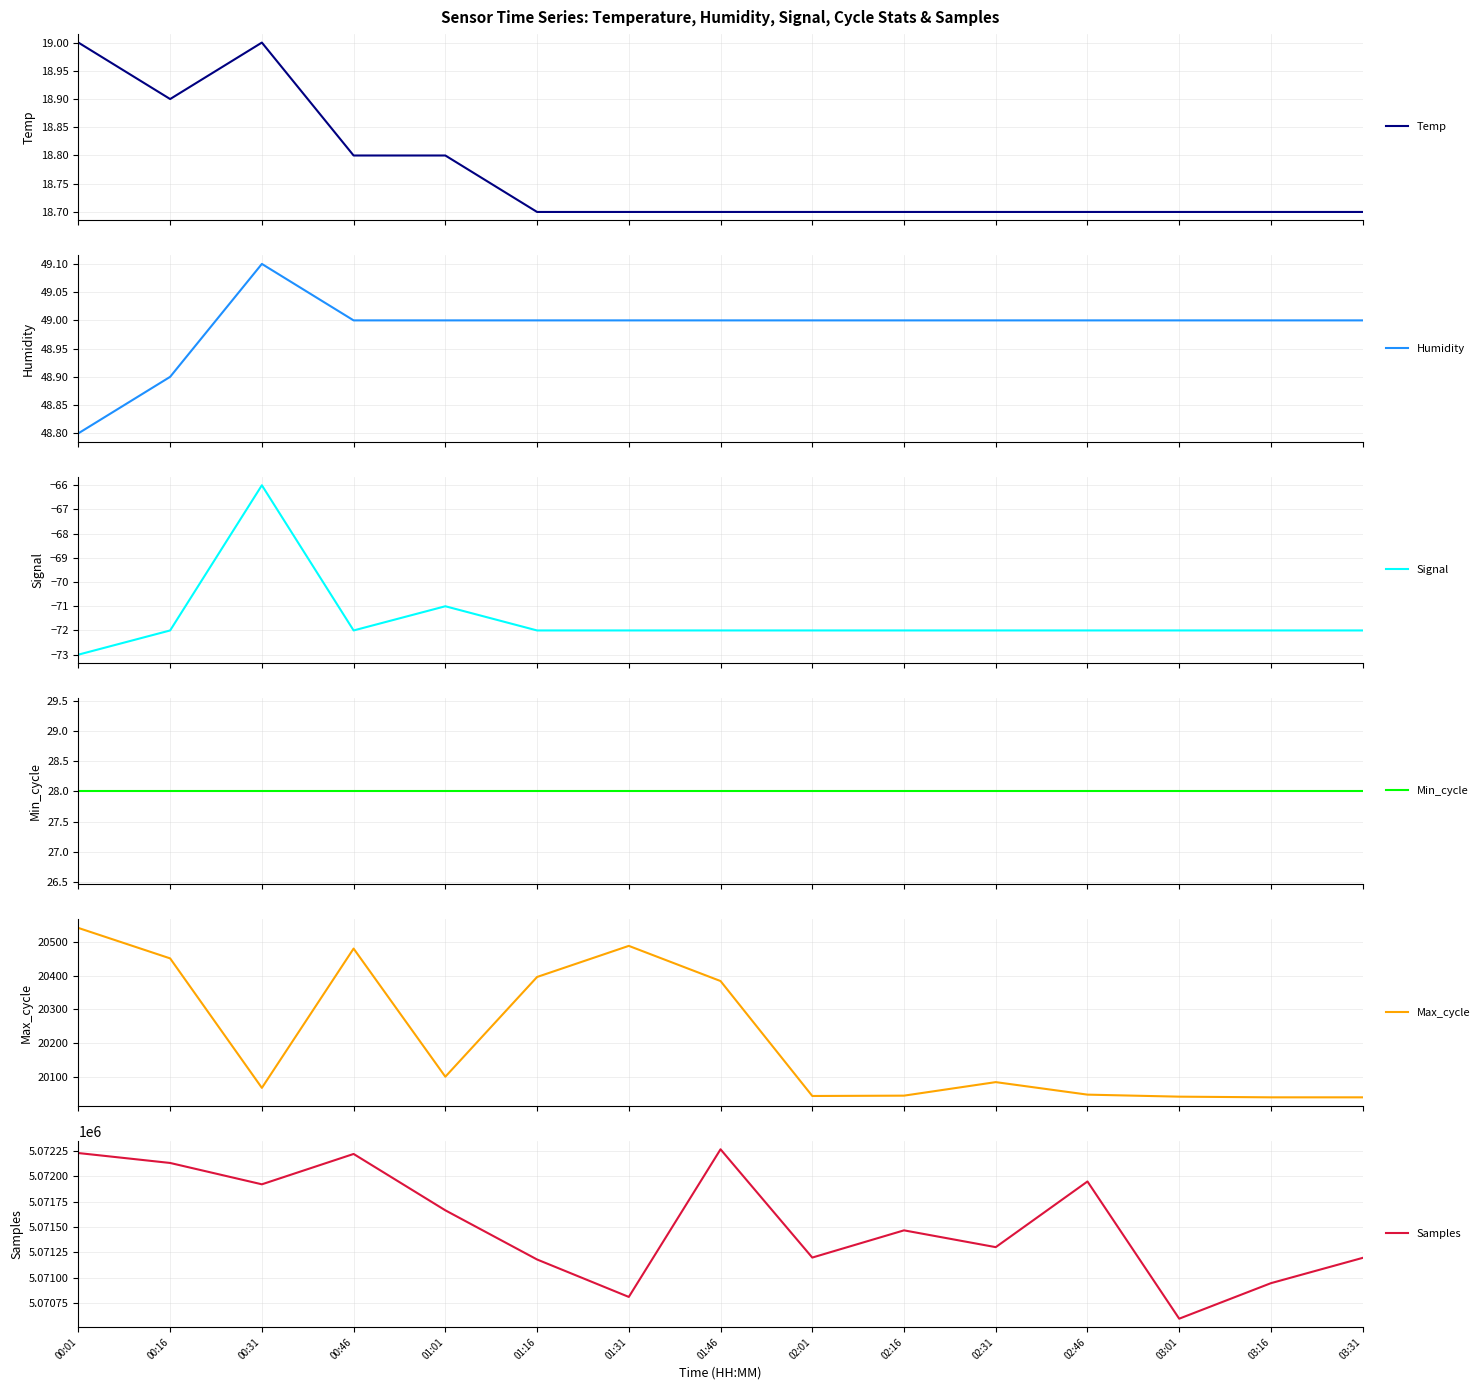

Is this an area chart (filled region under the line)?

No